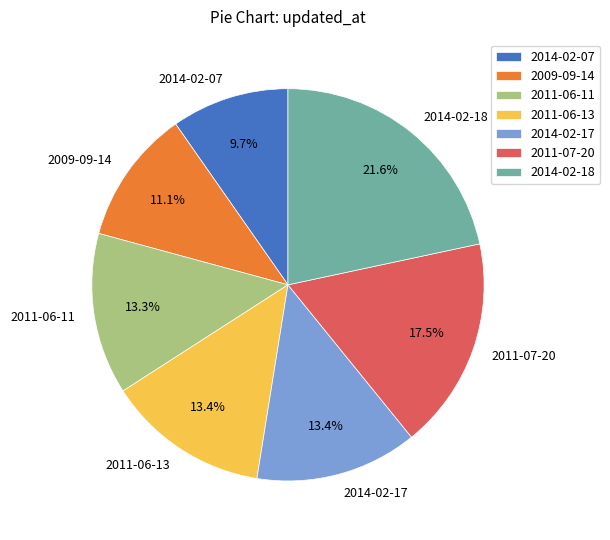

Does 2009-09-14 account for over 50% of the chart?

No